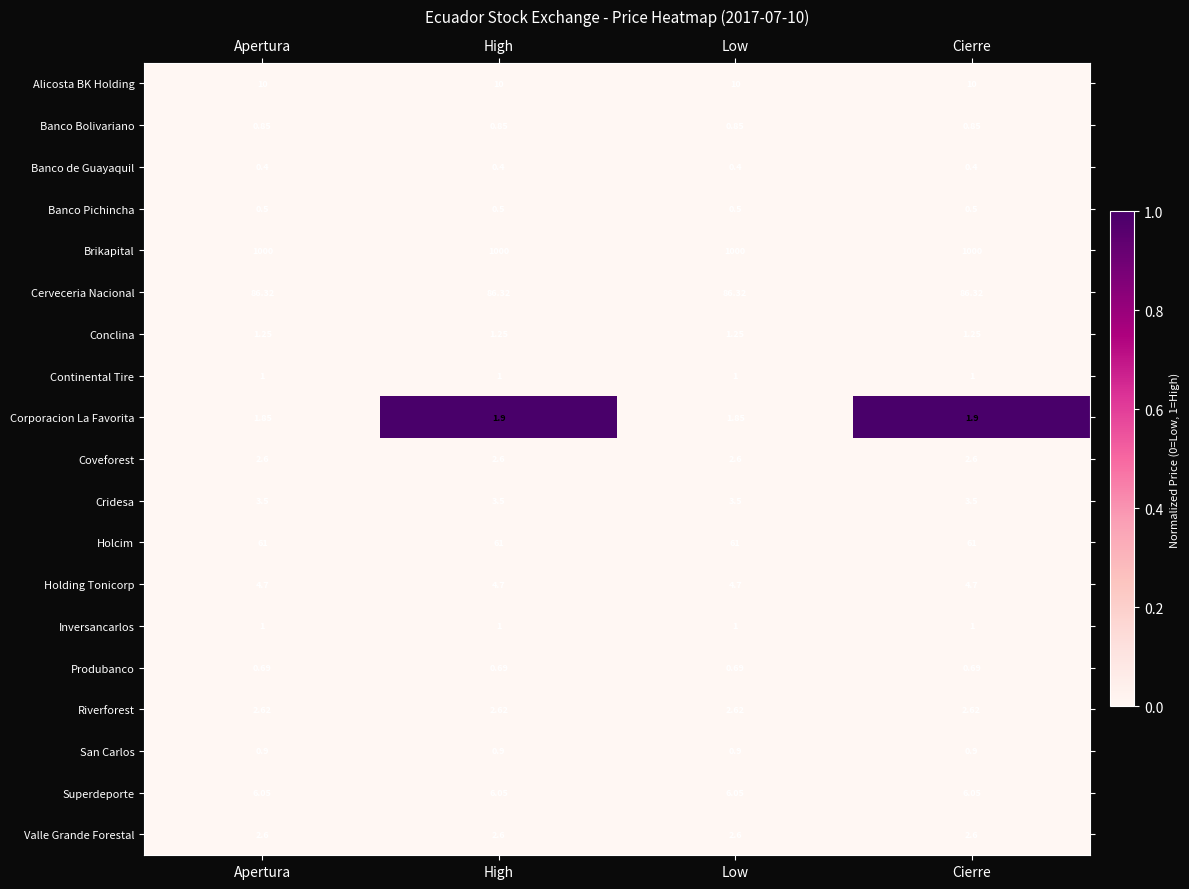

Which series has the largest total across all categories?

Brikapital